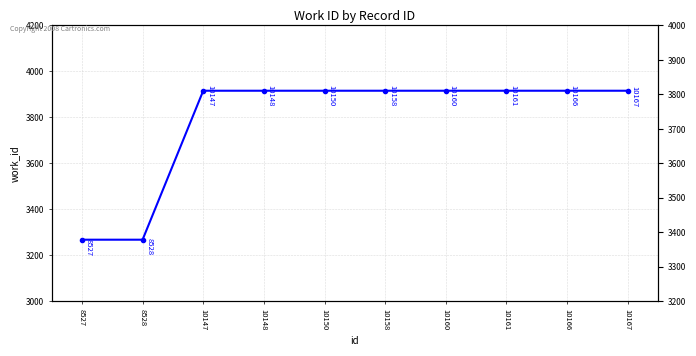

Is it true that the value at 10161 is 2170?

False